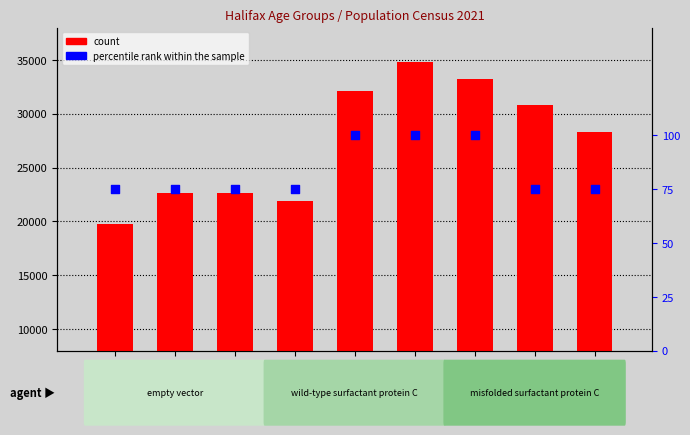

Is the value of percentile rank within the sample at 20 à 24 ans greater than the value of count at 35 à 39 ans?

No